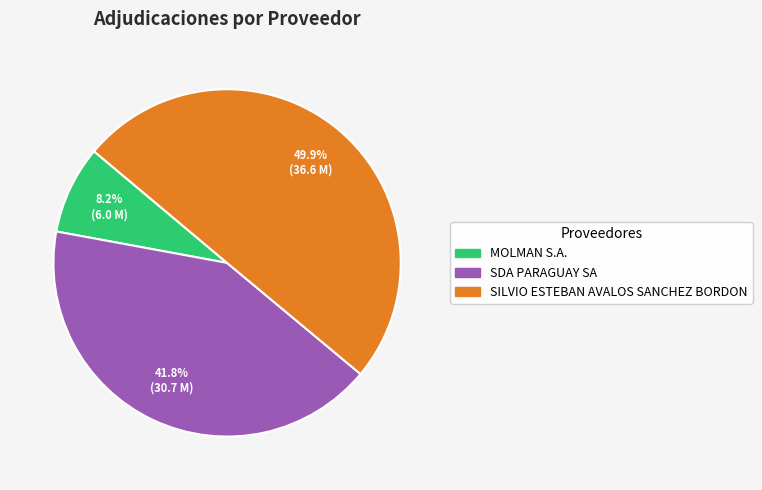

To the nearest percent, what percentage of the pie is SILVIO ESTEBAN AVALOS SANCHEZ BORDON?

50%